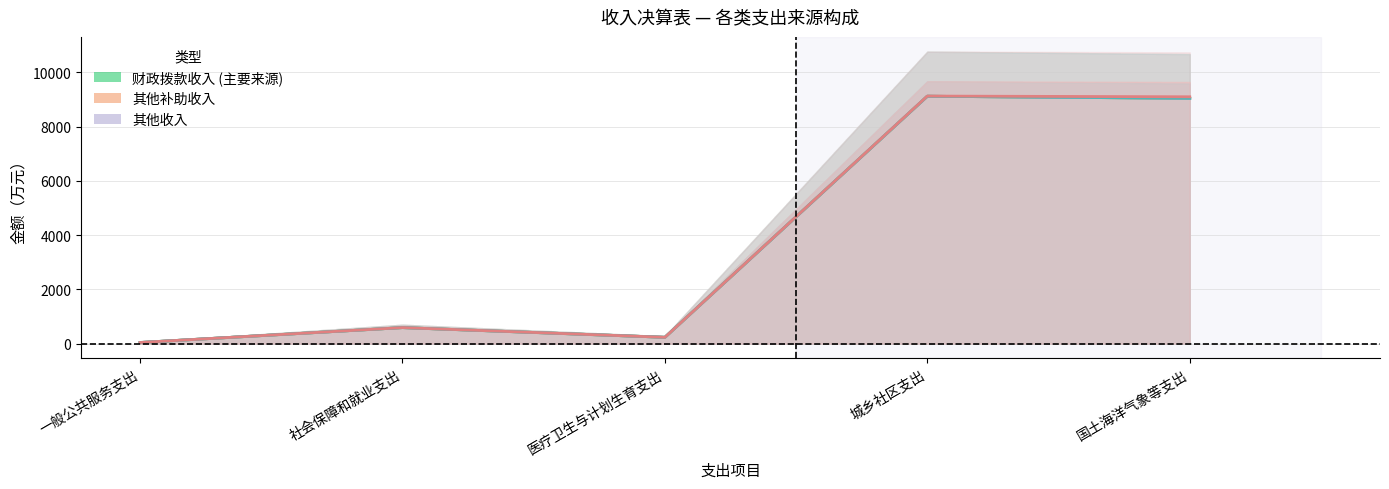

What is the label of the 2nd point from the right?

城乡社区支出